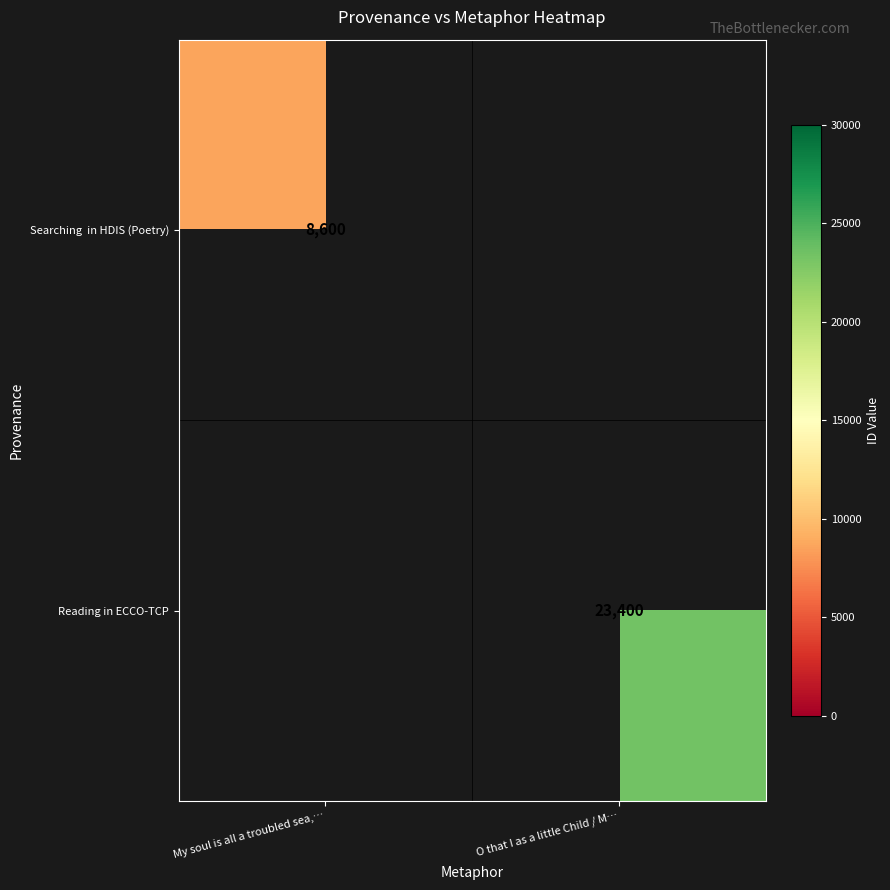

What is the greatest value displayed?

23400.0